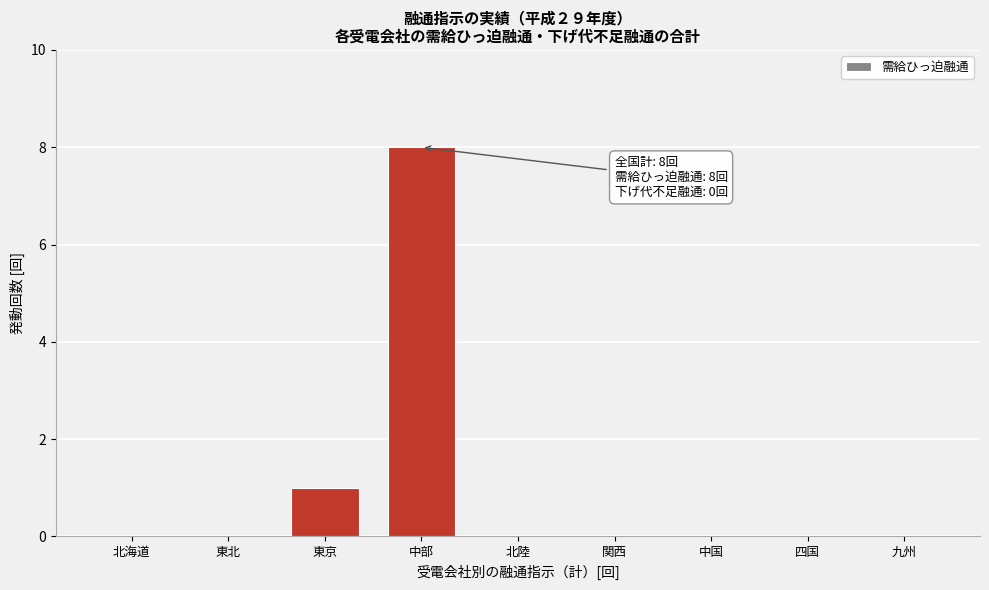

Reading right to left, transcribe all the data shown in this chart.

九州=0	四国=0	中国=0	関西=0	北陸=0	中部=8	東京=1	東北=0	北海道=0